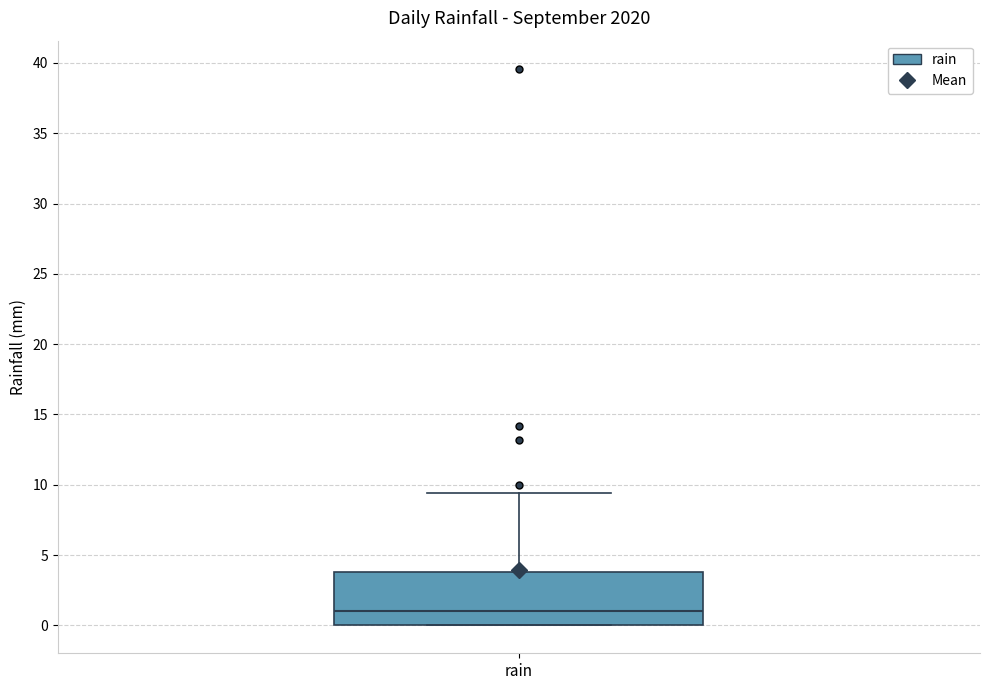

Where does the median line of the box for rain sit on the y-axis? The values are not printed on the chart, so give them approximately, as read against the axis.

1.0